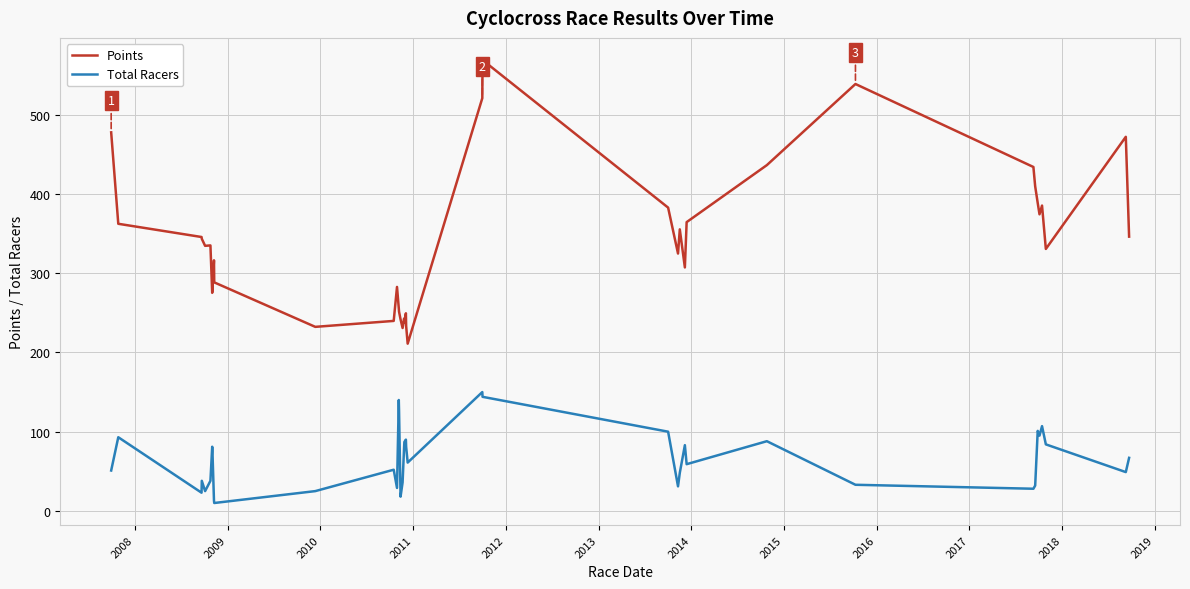

Rank the series by their maximum value, from lowest to highest.

Total Racers, Points